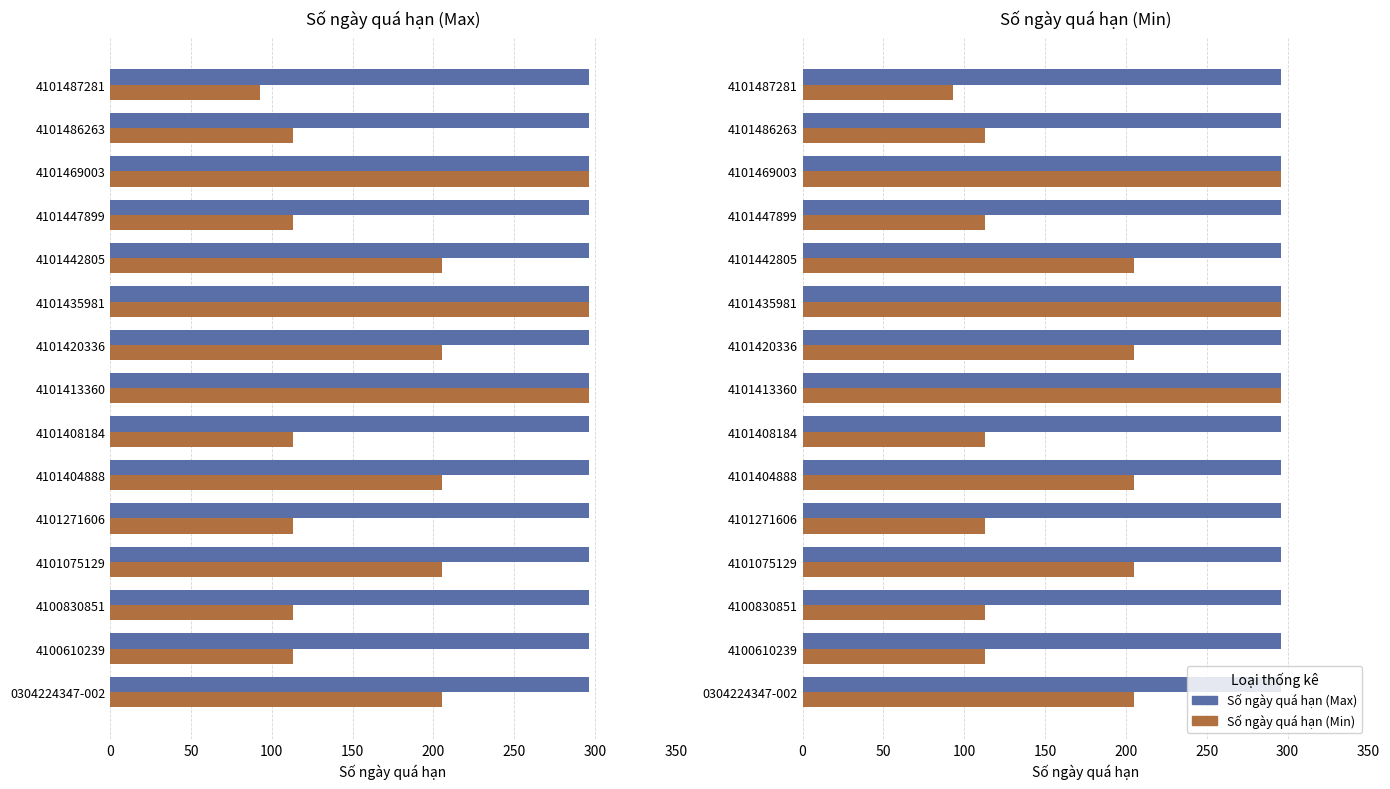

Is it true that Số ngày quá hạn (Max) equals 0.5 at 14?

False